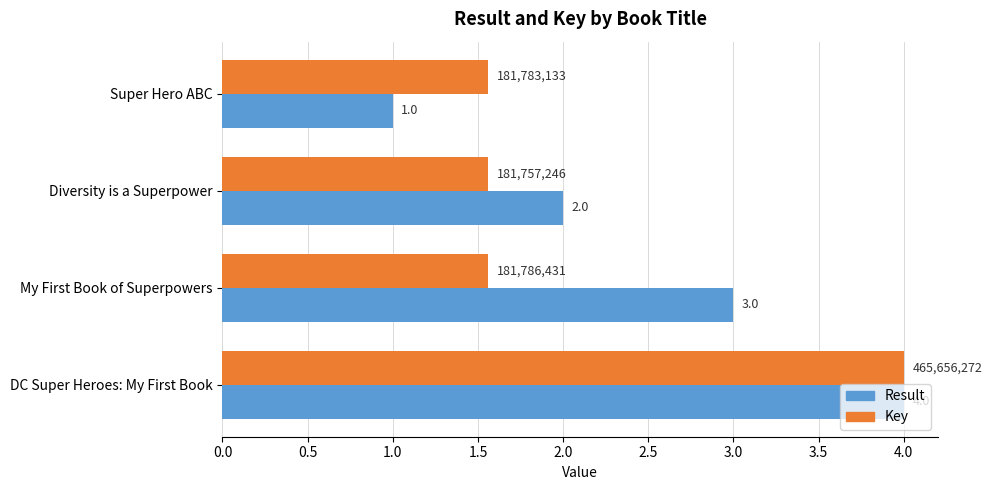

At which category is the sum across all series the highest?

DC Super Heroes: My First Book